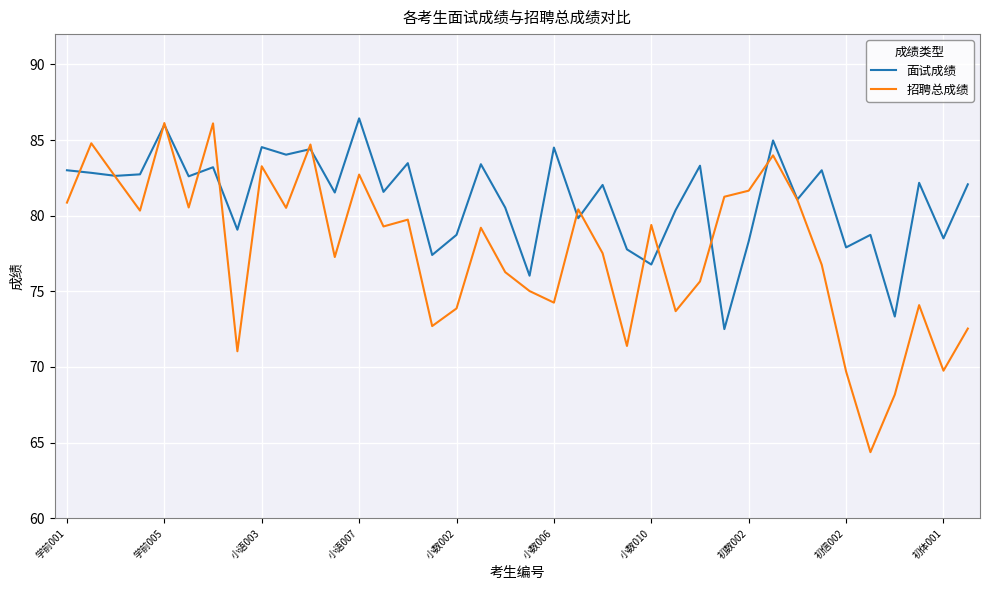

What is the maximum value shown in the chart?

86.4